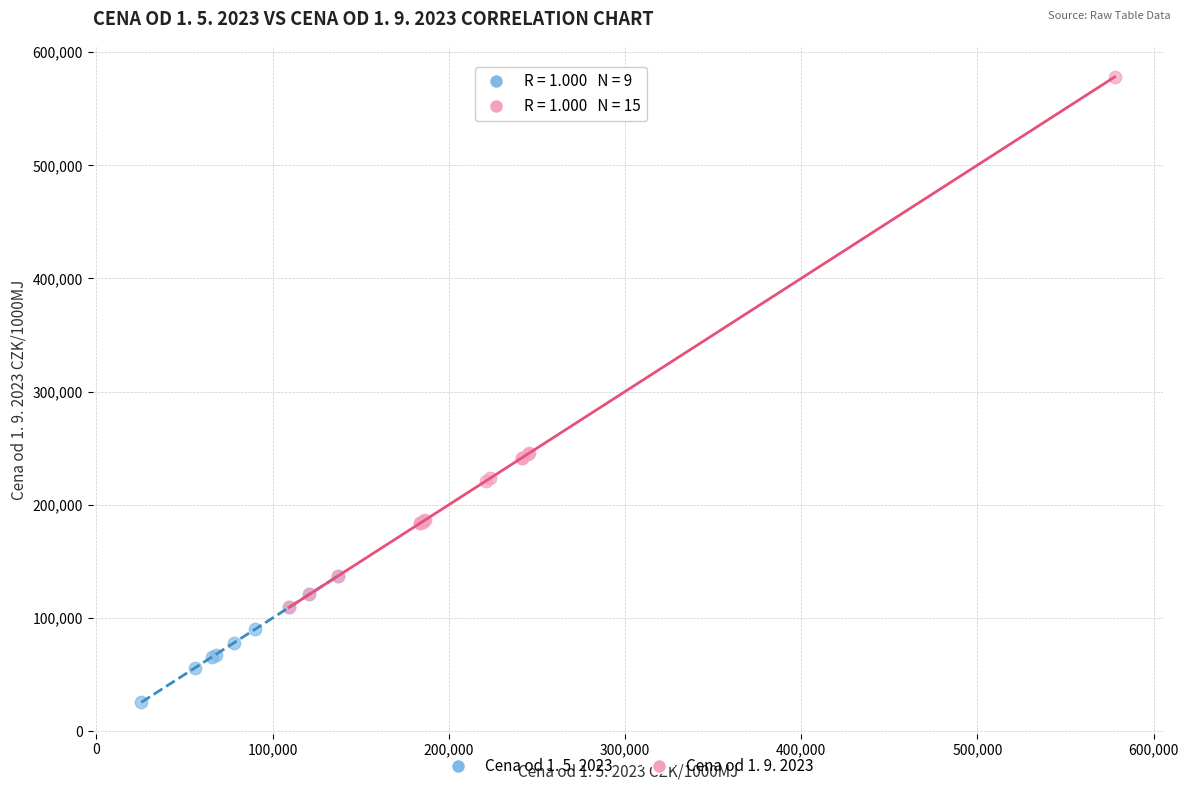

Which series has the largest Y range (max minus min)?

Cena od 1. 9. 2023